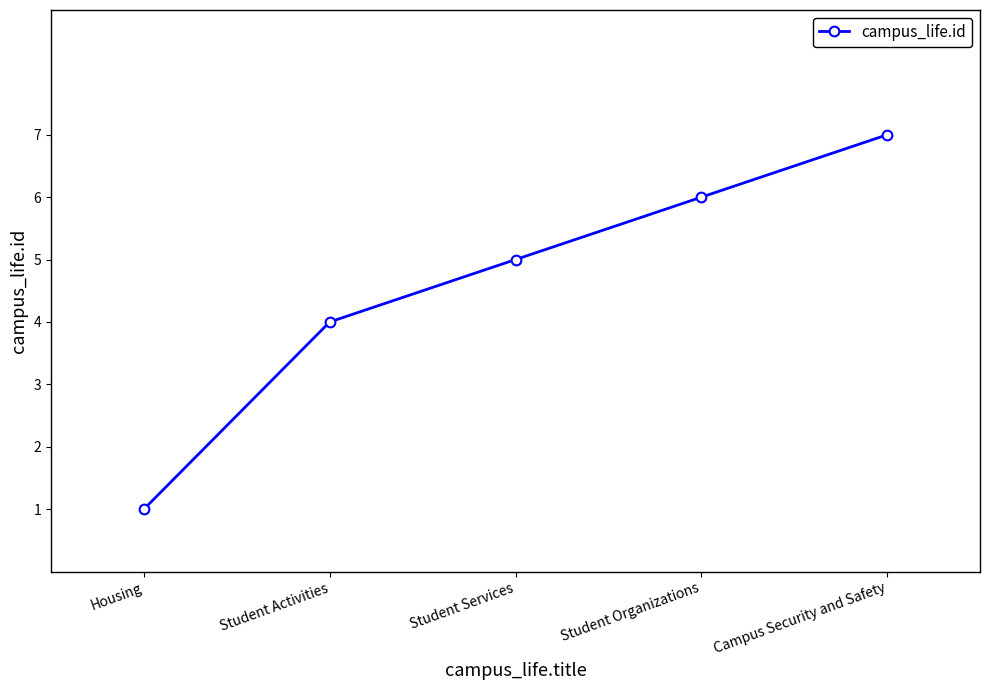

Where is the data nearest to the value 4?

Student Activities